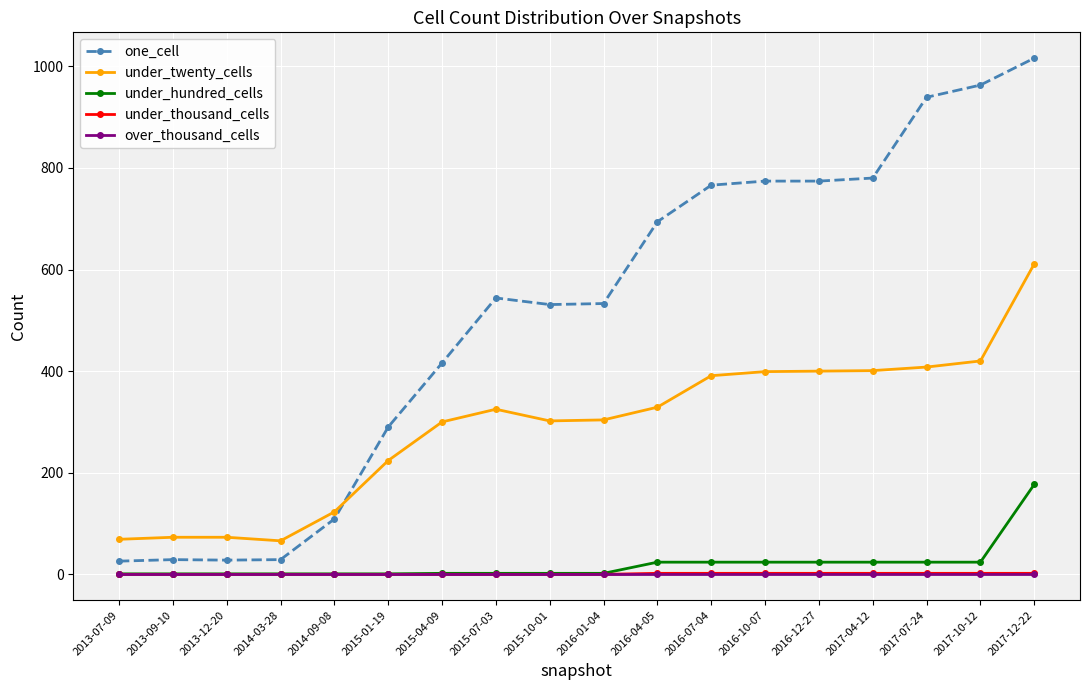

What is the label of the 12th point from the right?

2015-04-09